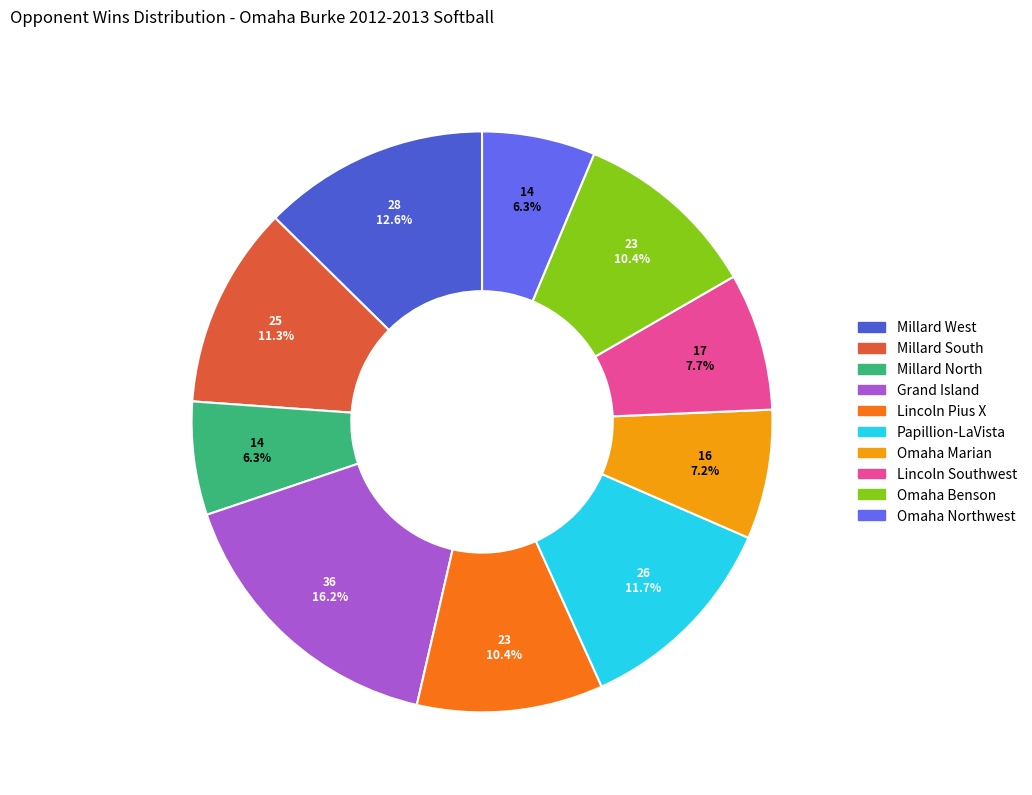

Is it true that Lincoln Pius X is 10% of the pie?

True